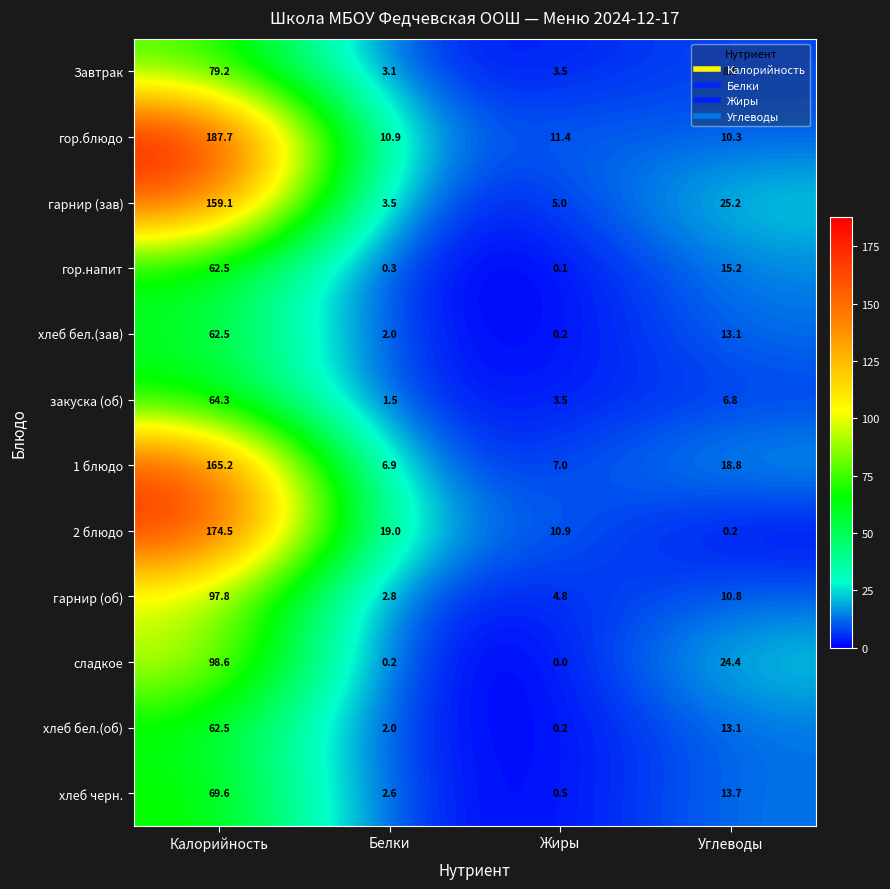

What is the difference between the maximum and second lowest values in the гарнир (об) series?

93.0